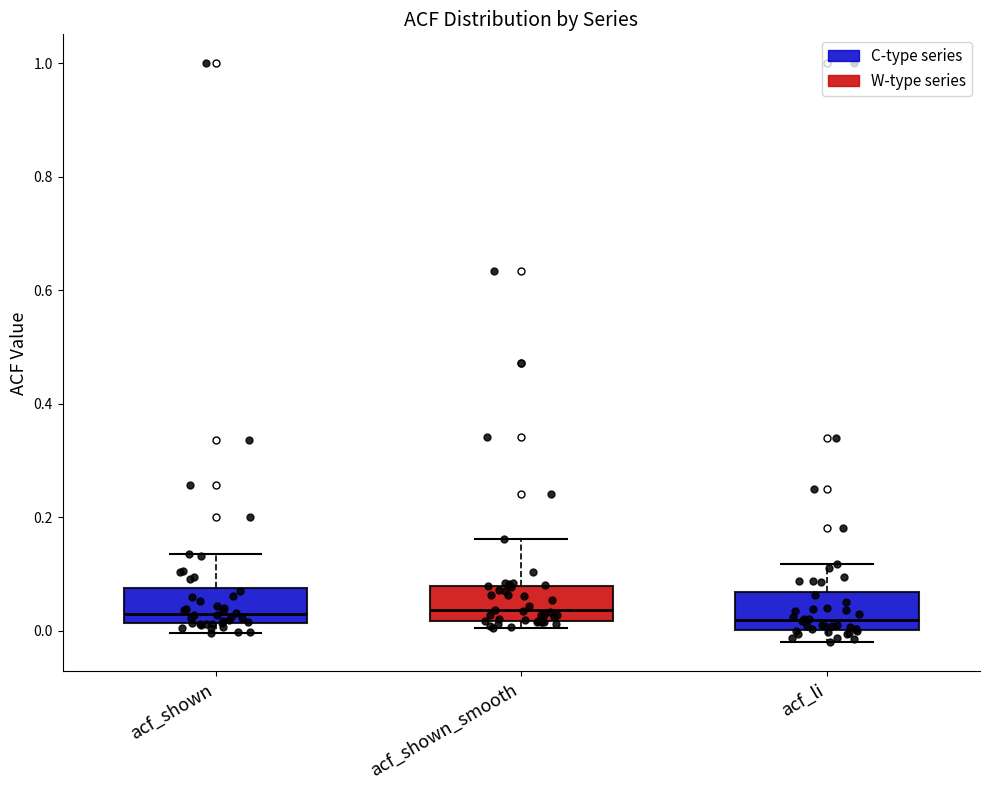

Reading left to right, read every box against the y-axis: the position of its median line, the range the box covers, and the ends of its whiskers. The values are not printed on the chart, so give them approximately, as read against the axis.

acf_shown: median 0.02 (just above the box's lower edge), box 0.02 to 0.08, whiskers 0.00 to 0.14
acf_shown_smooth: median 0.04, box 0.02 to 0.08, whiskers 0.00 to 0.16
acf_li: median 0.02, box 0.00 to 0.06, whiskers -0.02 to 0.12